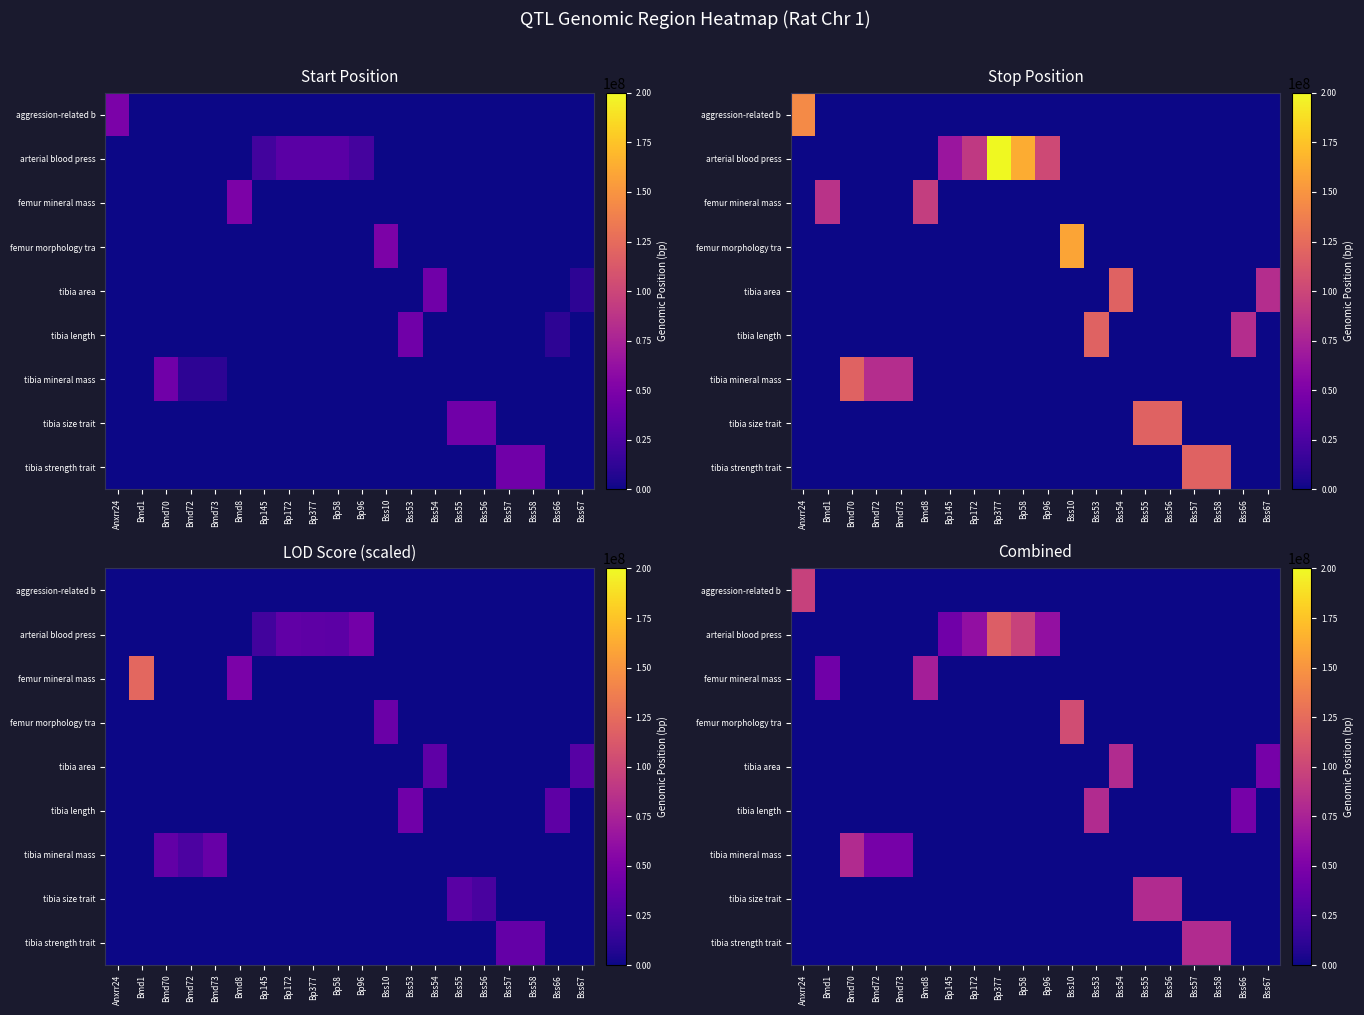

What is the spread (max minus min) of values at Bss67?

46828128.5